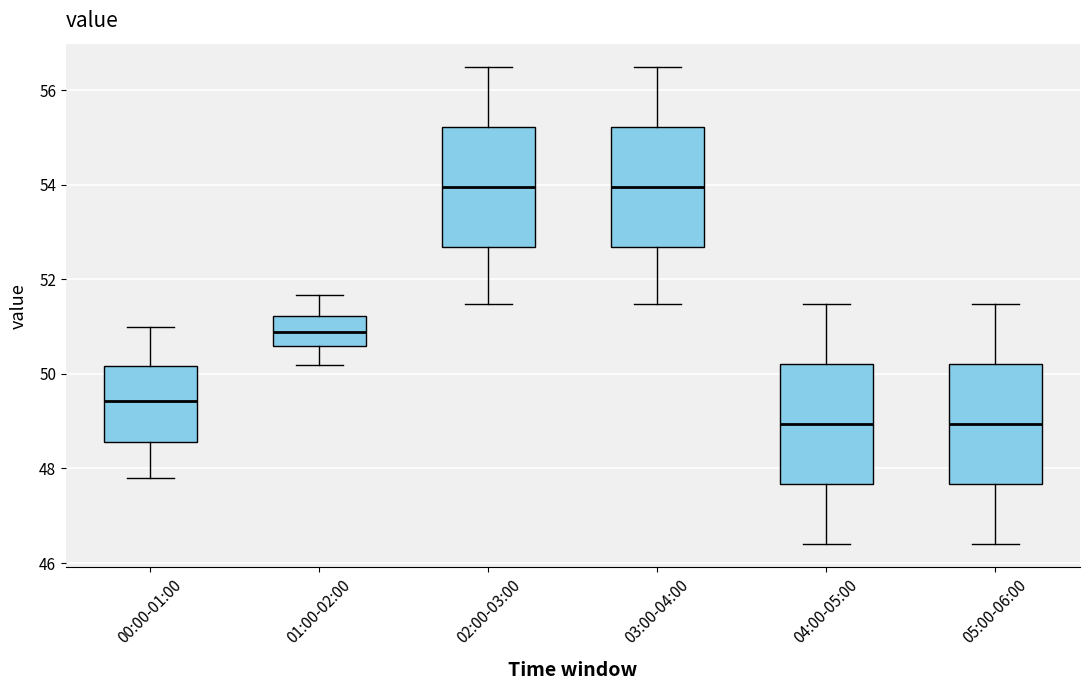

Where does the lower whisker of the box for 03:00-04:00 end on the y-axis? The values are not printed on the chart, so give them approximately, as read against the axis.

51.4